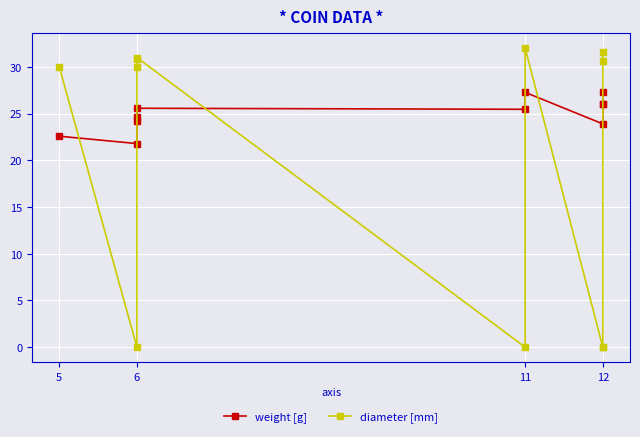

Reading left to right, list all the values displayed in this chart.

weight [g]: 22.6	21.8	24.2	24.6	25.6	25.5	27.3	23.9	26.0	26.0	27.3
diameter [mm]: 30.0	0.0	30.0	30.8	31.0	0.0	32.0	0.0	0.0	30.7	31.6